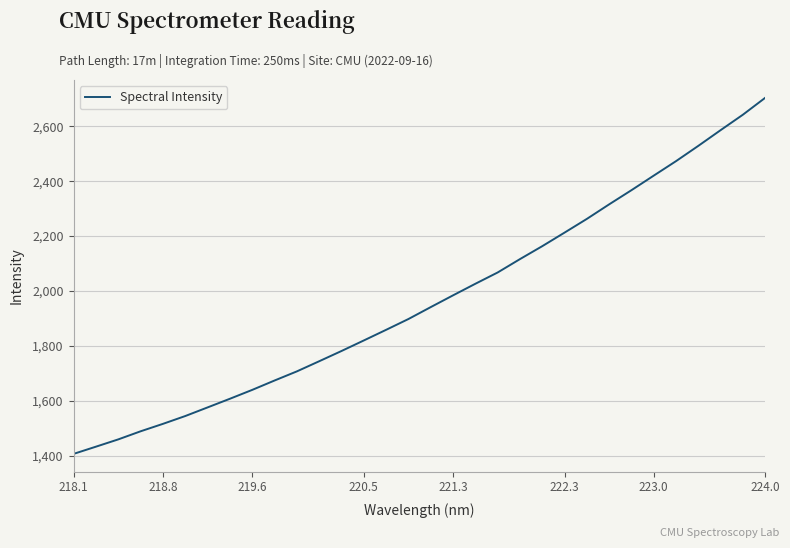

What is the smallest value displayed?

1406.3